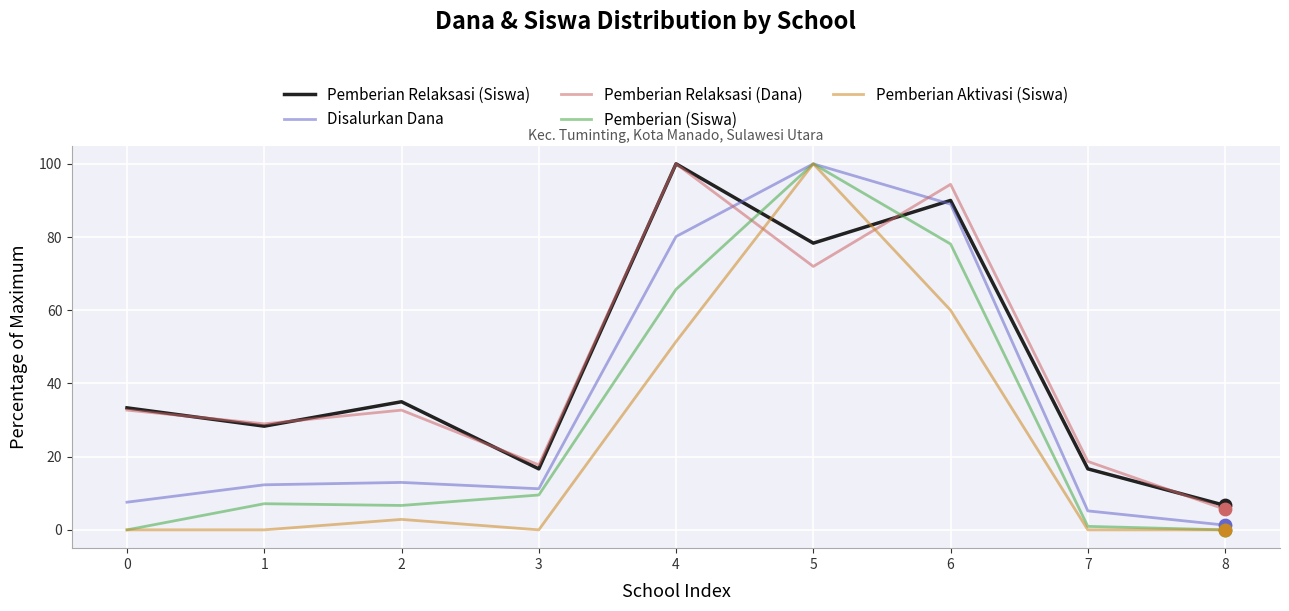

What is the spread (max minus min) of values at 1?

29.0